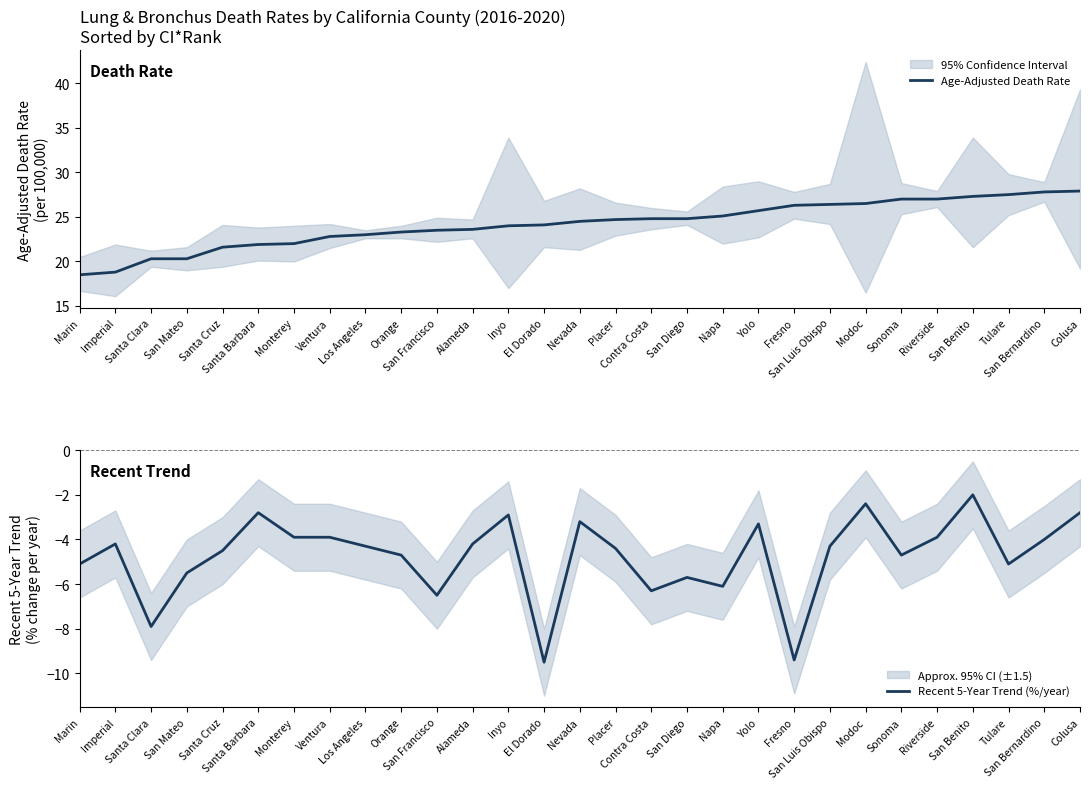

What is the total value across all series at Colusa?

25.1